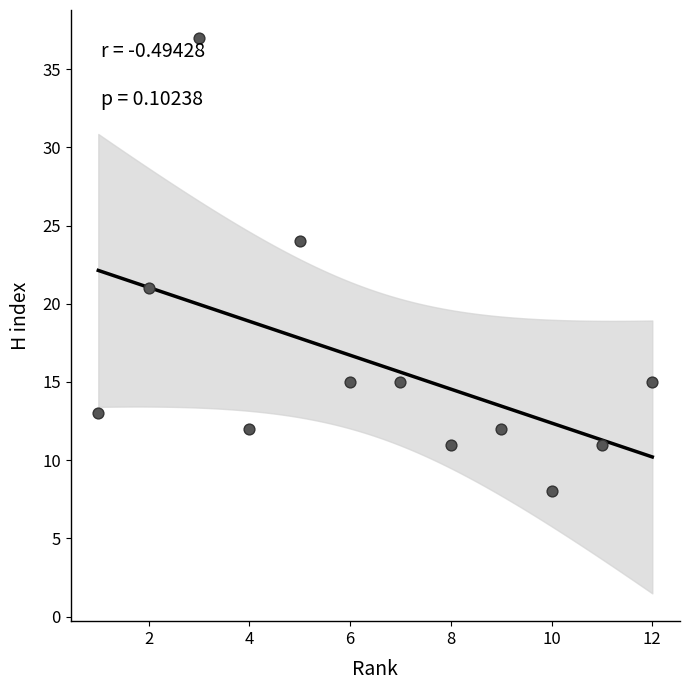

What is the average X value?

6